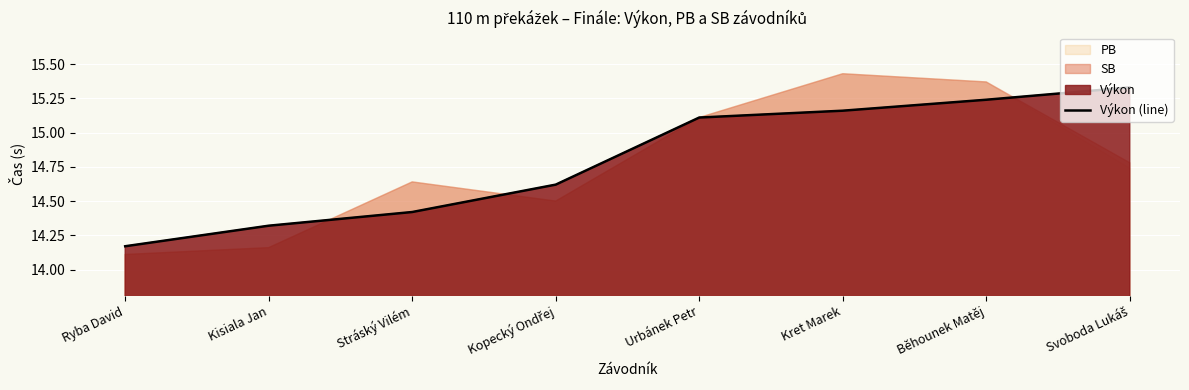

What value does the data have at Kret Marek?

15.2